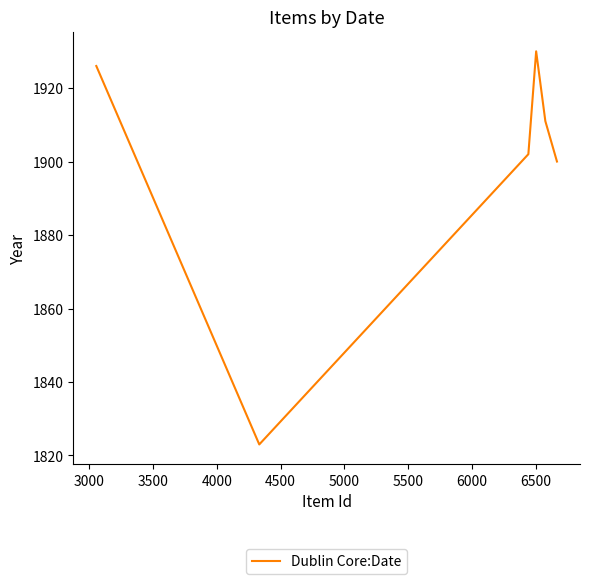

What is the average value?

1899